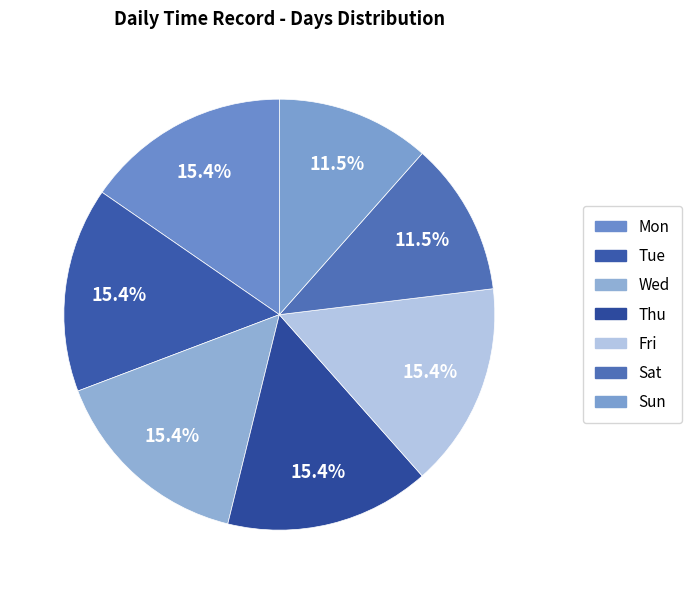

How many segments does this pie chart have?

7